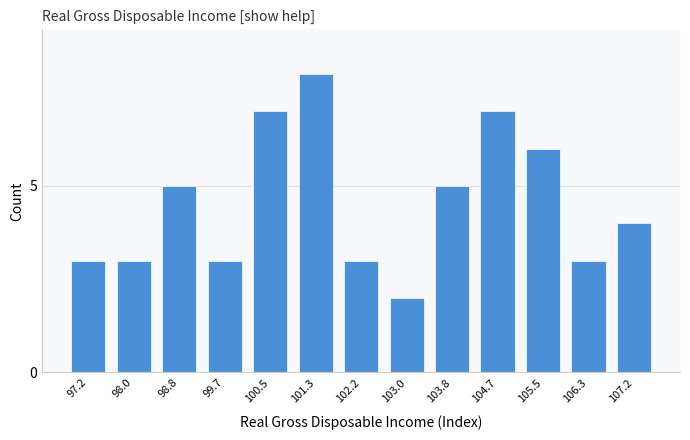

Reading left to right, list all the values displayed in this chart.

97.2=3	98.0=3	98.8=5	99.7=3	100.5=7	101.3=8	102.2=3	103.0=2	103.8=5	104.7=7	105.5=6	106.3=3	107.2=4